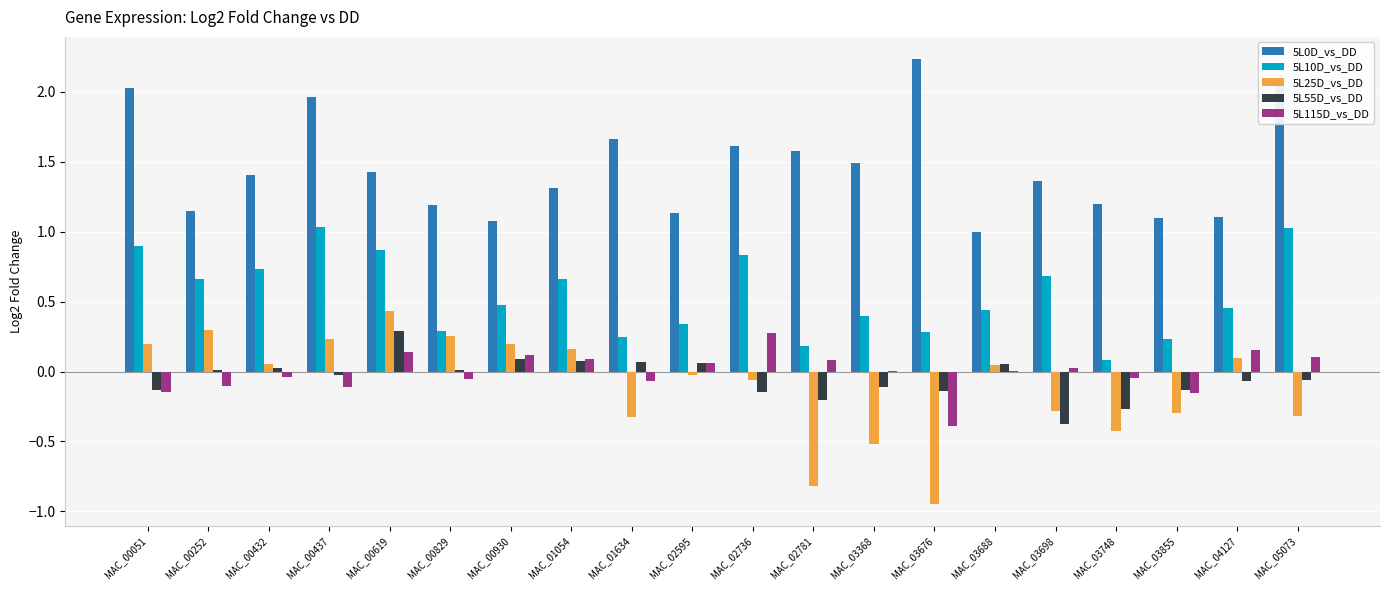

What is the sum of all 5L10D_vs_DD values?

10.8